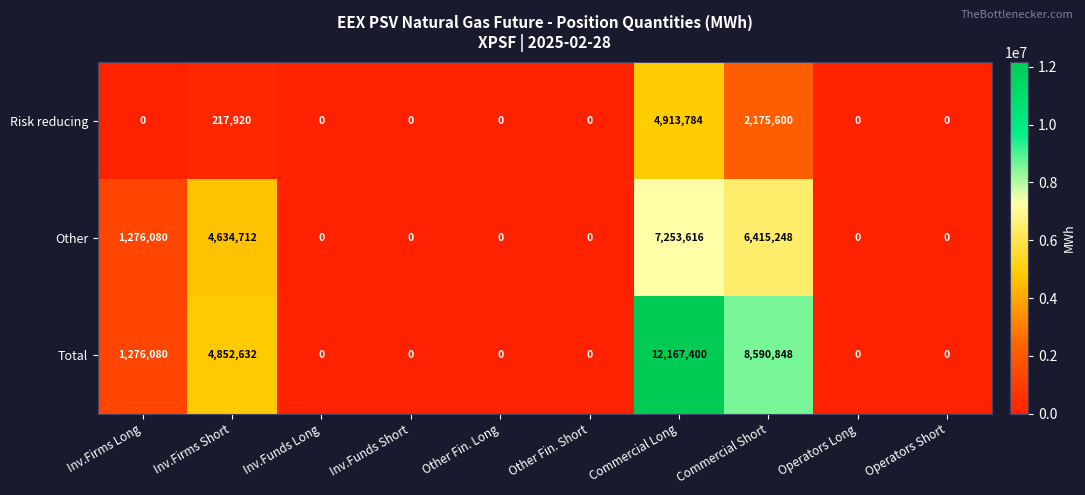

How many categories are shown in the chart?

10